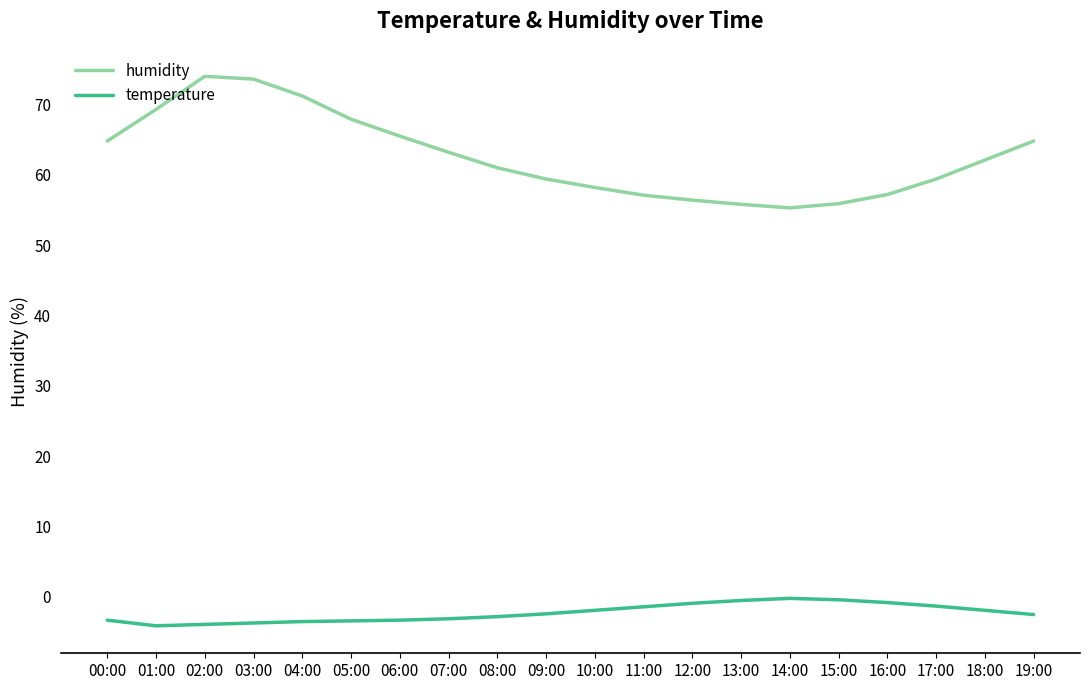

Does the chart have visible grid lines?

No